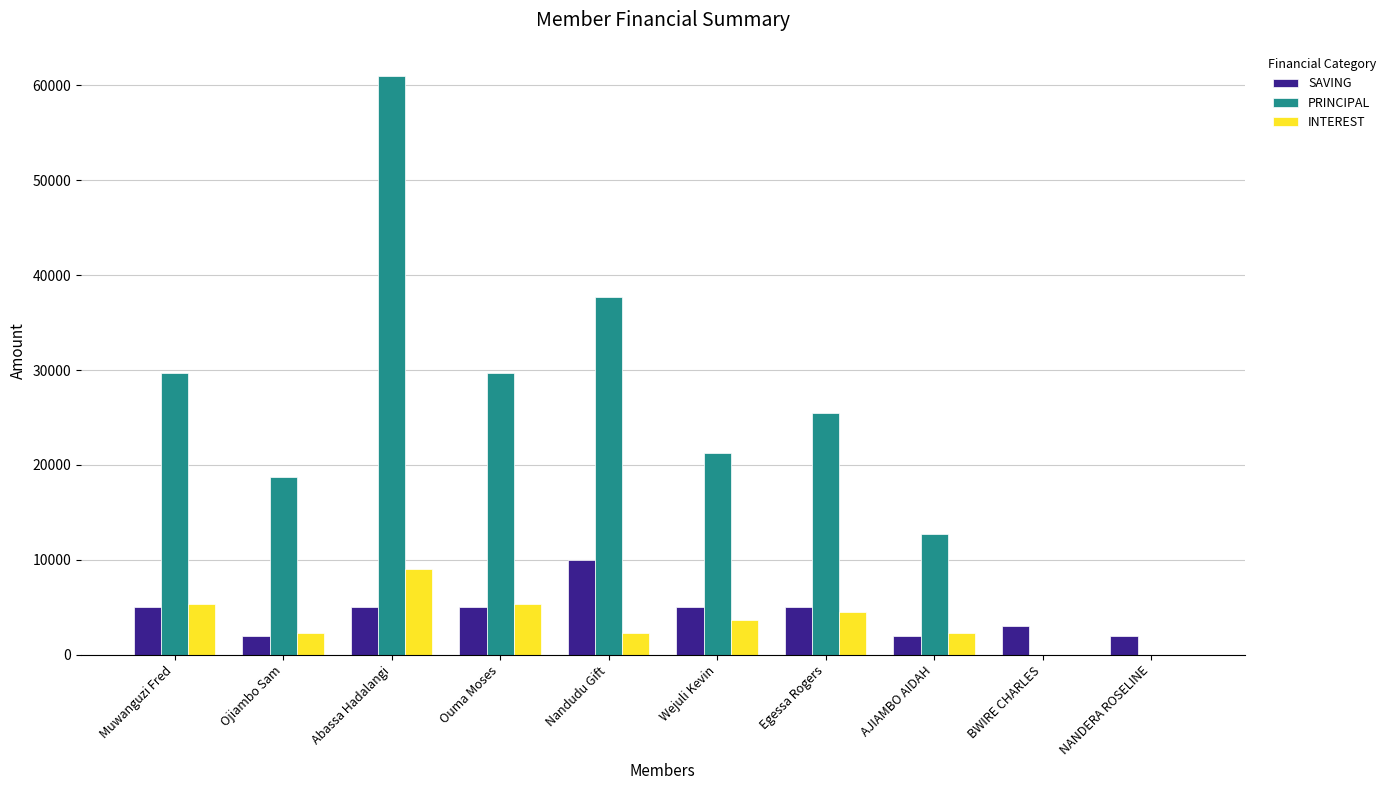

What is the sum of all INTEREST values?

34700